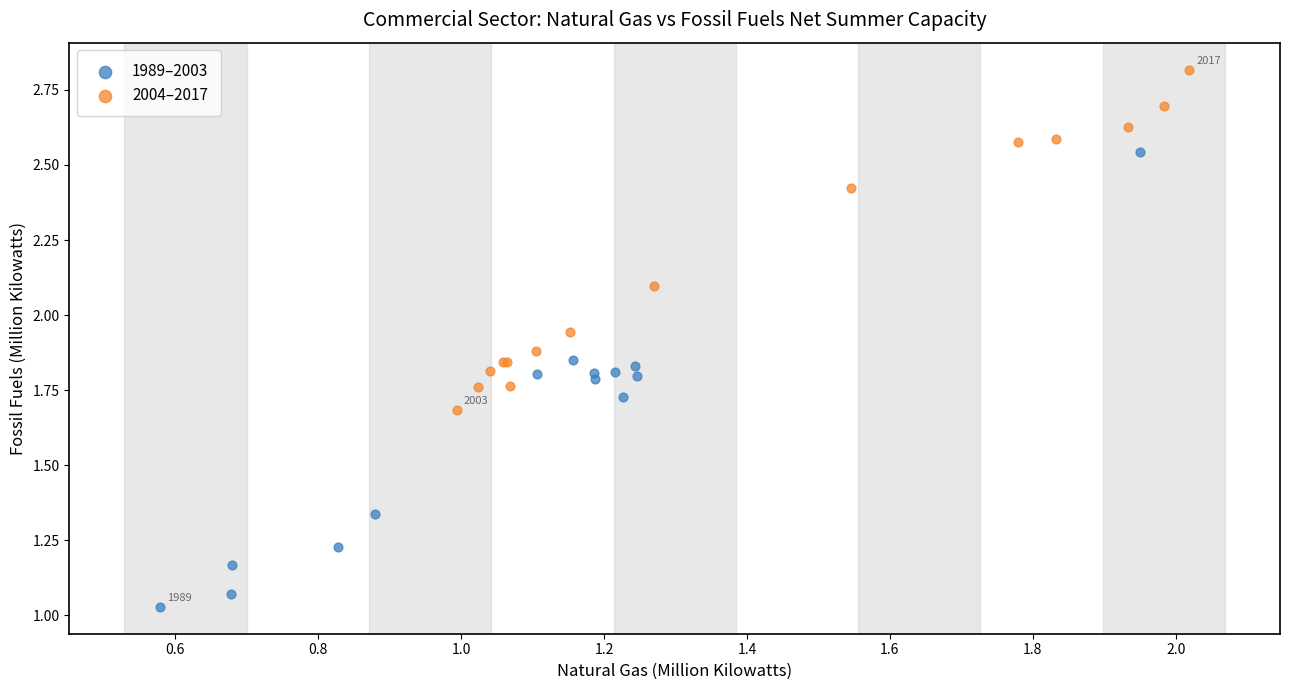

What are all the series names shown in the legend?

1989–2003, 2004–2017